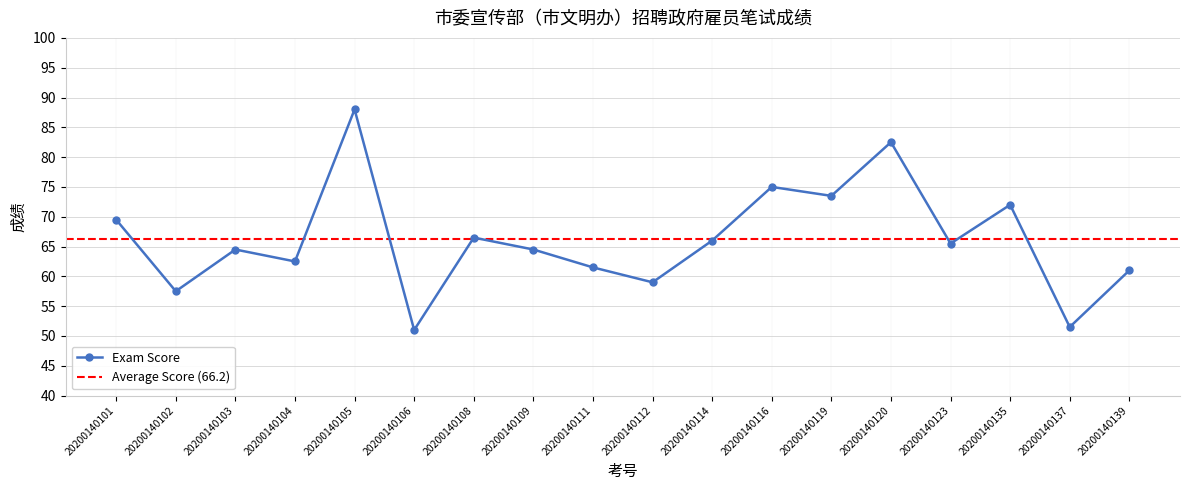

How many lines are shown in the chart?

1